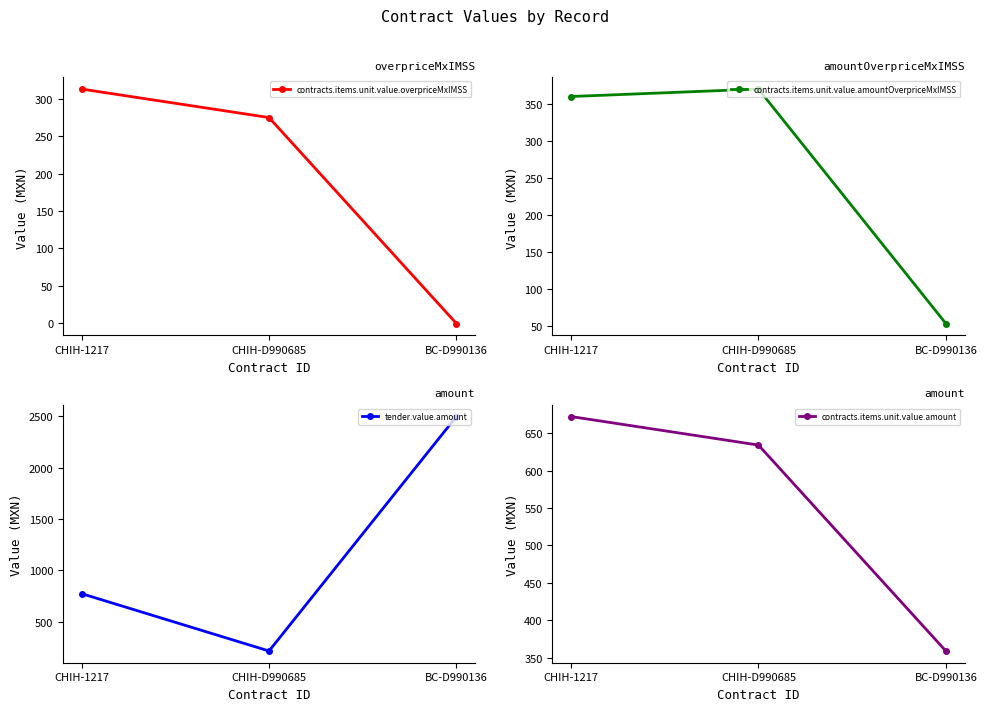

At which category does the chart reach its peak across all series?

BC-D990136